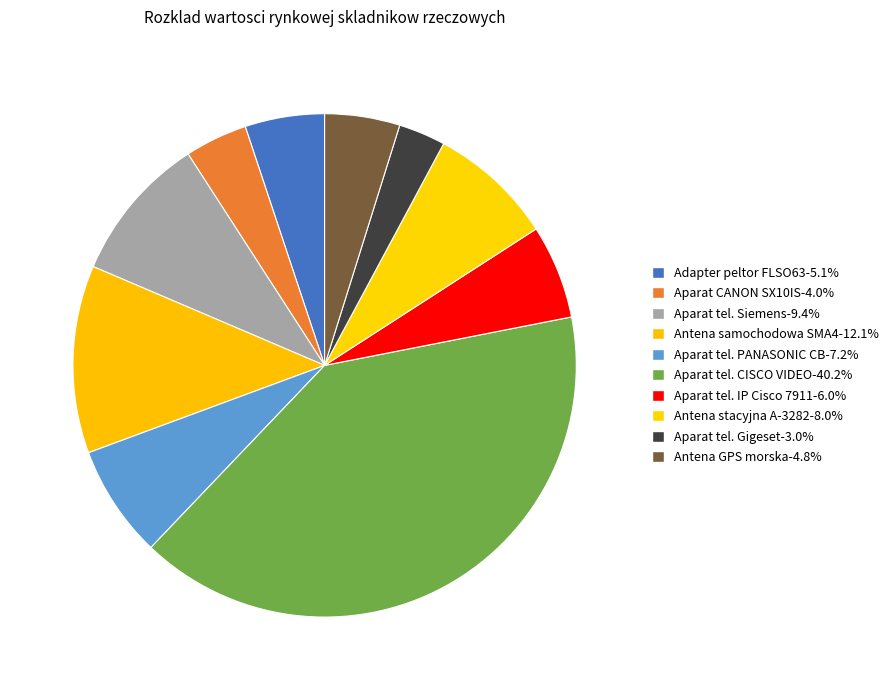

To the nearest percent, what is the combined percentage of Aparat tel. Gigeset and Adapter peltor FLSO63?

8%